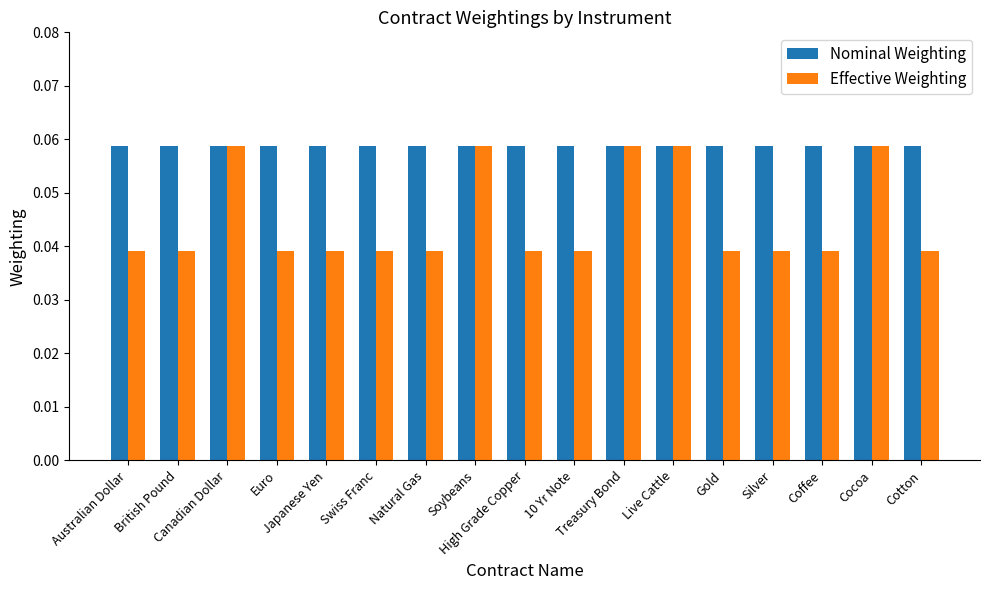

What is the sum of all Effective Weighting values?

0.8